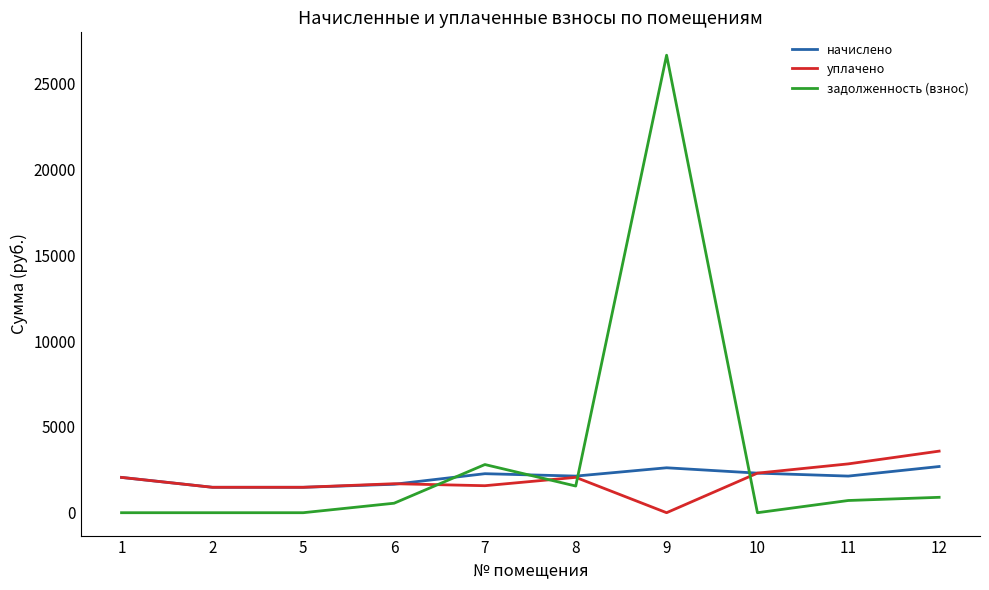

The value of уплачено at 7 is 1573.2. True or false?

True